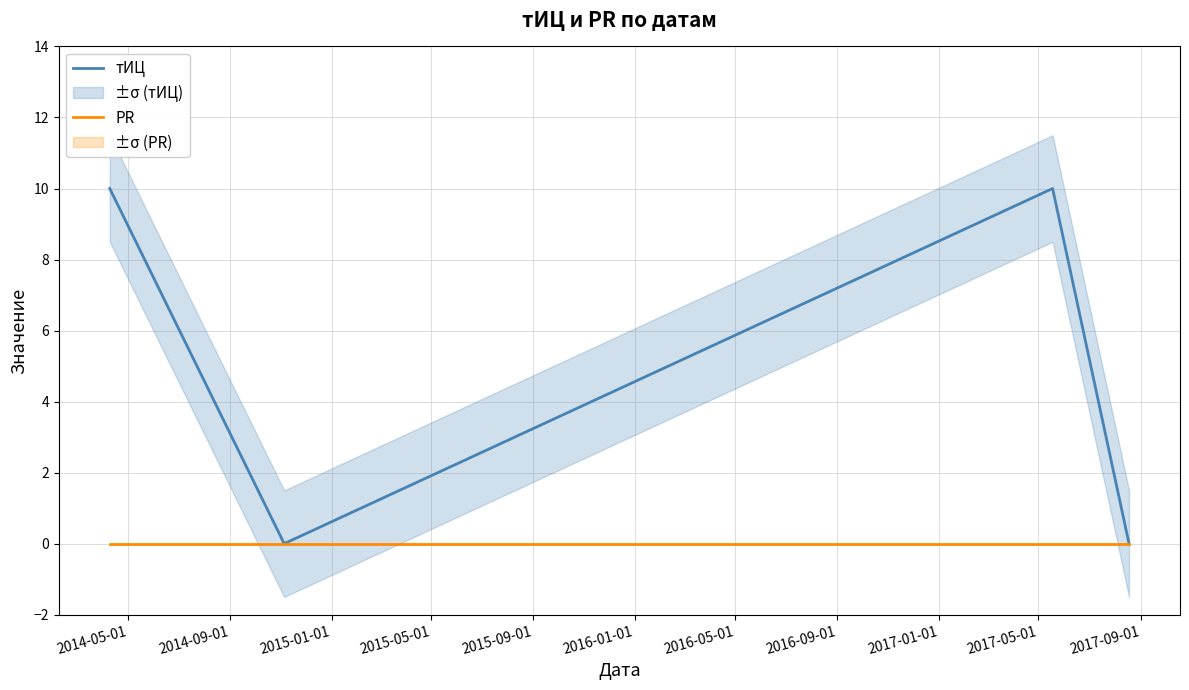

The PR series shows 0 at 2014-05-01. True or false?

True